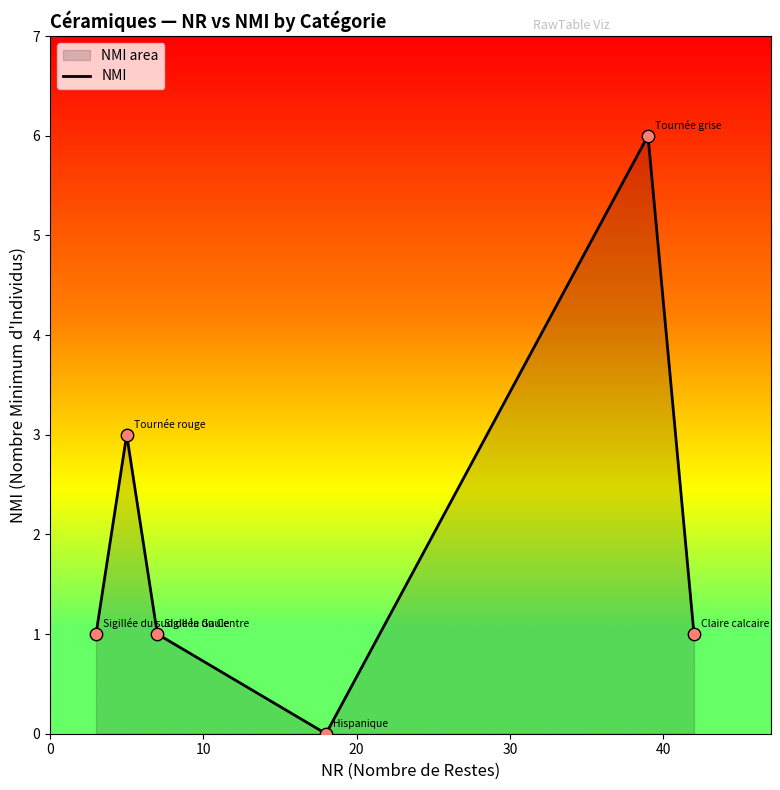

What is the sum of all values?

12